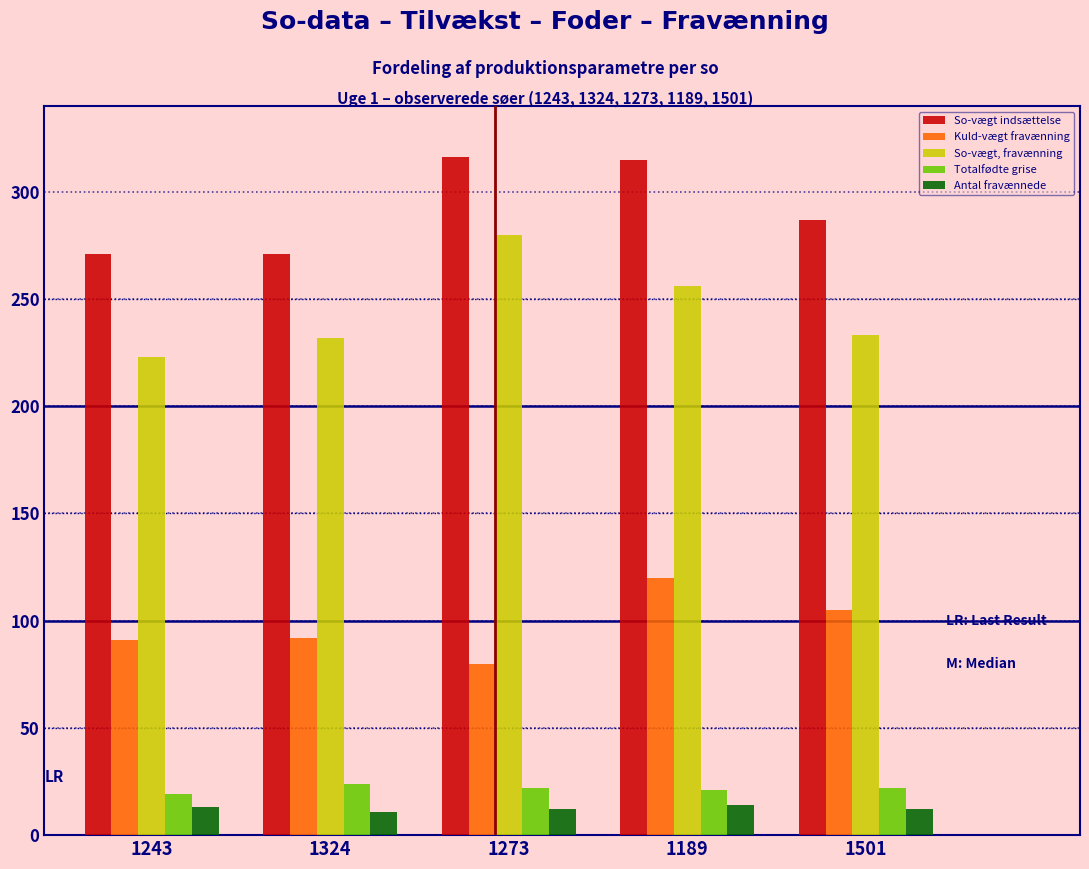

List the series in order of their peak value, highest first.

So-vægt indsættelse, So-vægt, fravænning, Kuld-vægt fravænning, Totalfødte grise, Antal fravænnede